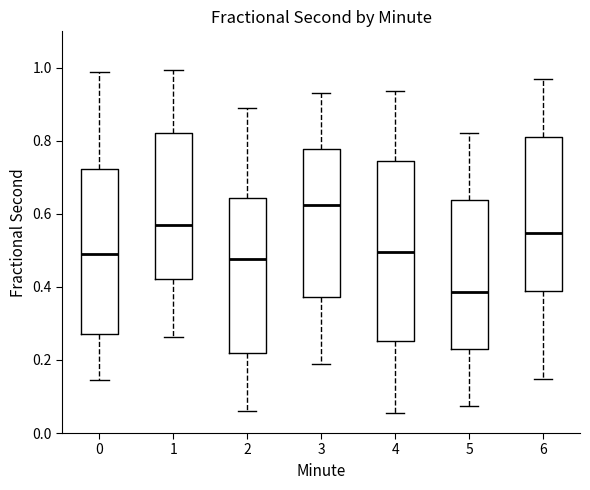

Where is the lower edge of the box at x = 0 on the y-axis? The values are not printed on the chart, so give them approximately, as read against the axis.

0.26